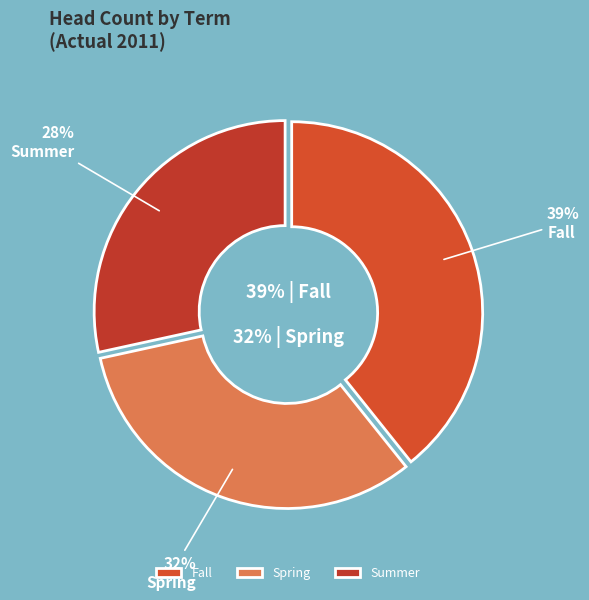

Count the number of slices in the pie.

3